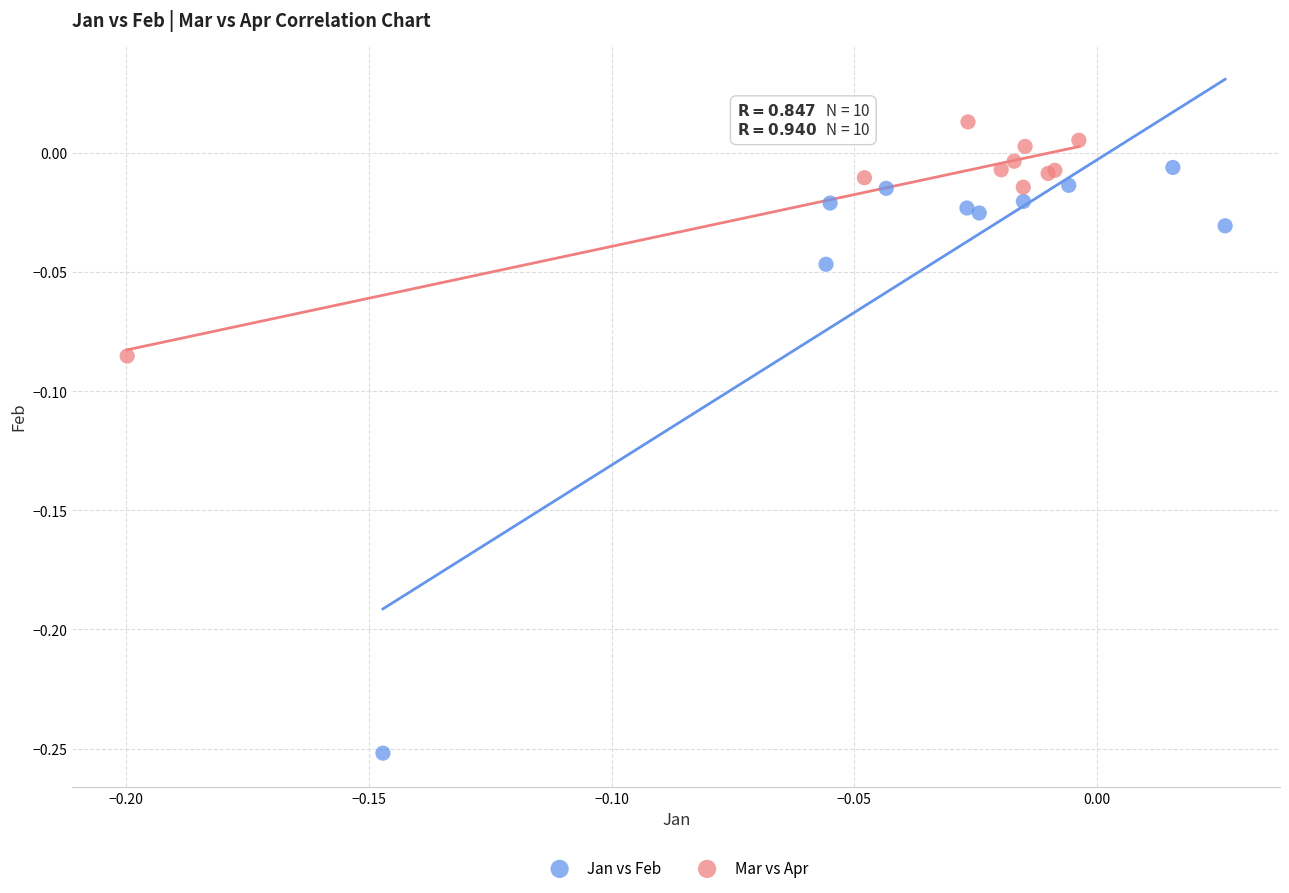

Which series has the widest spread of Y values?

Jan vs Feb